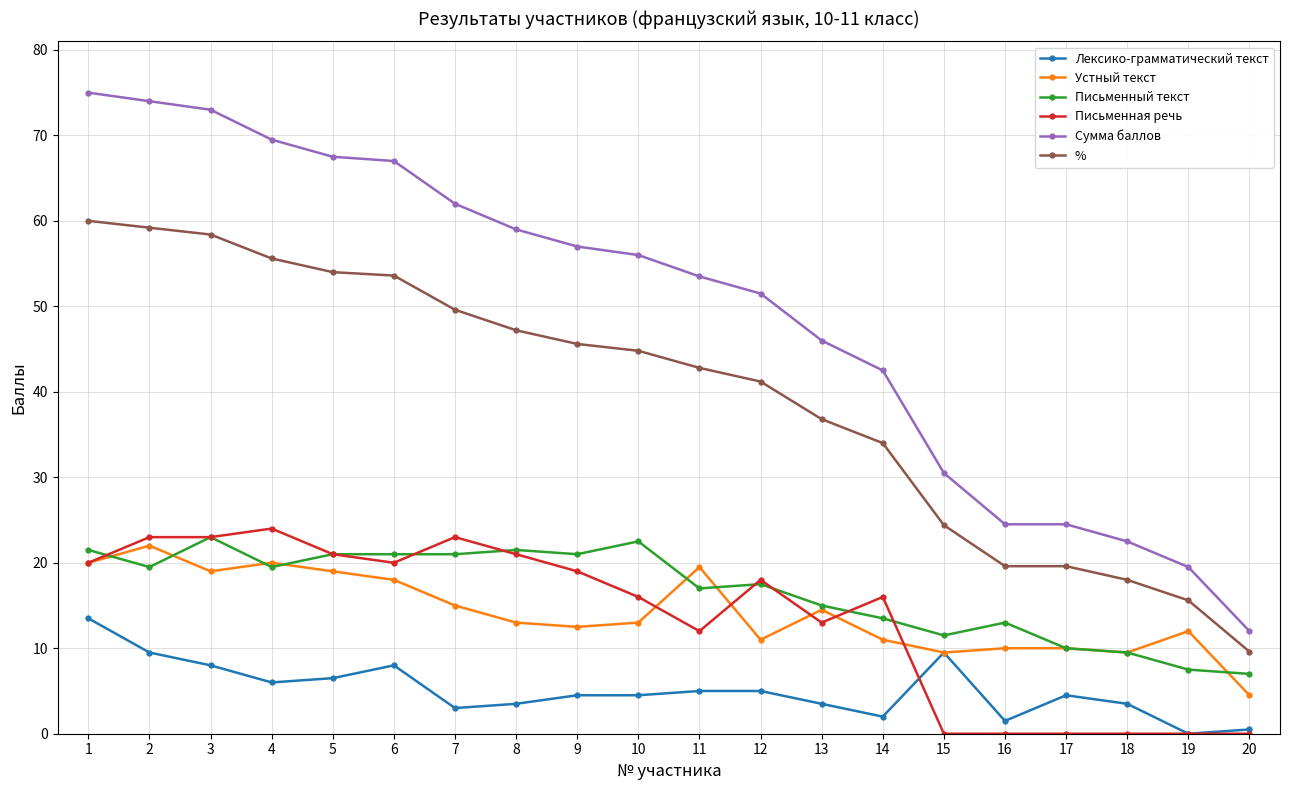

The Письменная речь series shows 30.2 at 3. True or false?

False